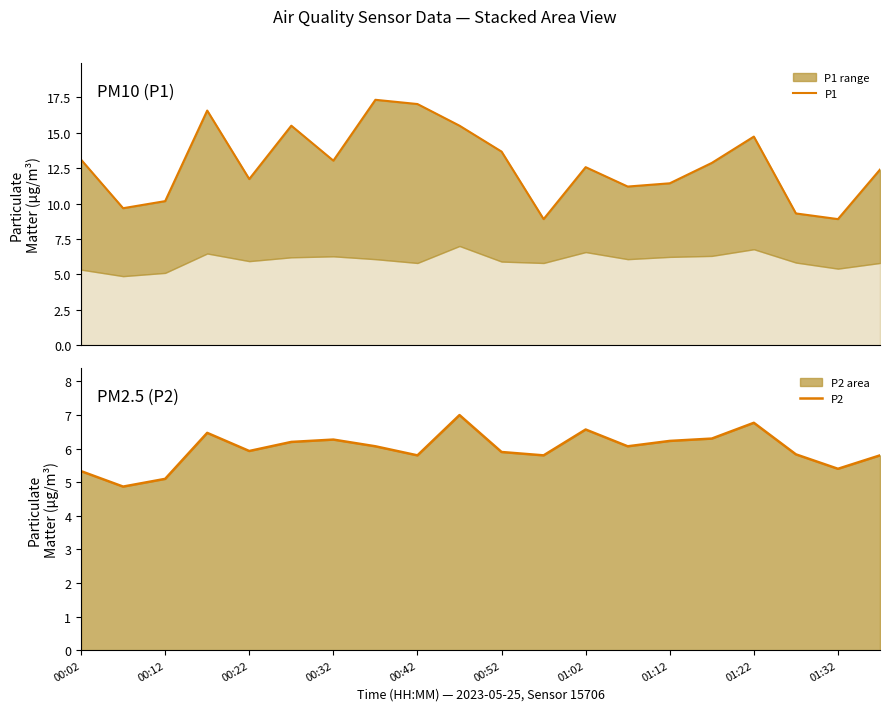

What is the value of the P1 point at the 10th from the left?

15.5